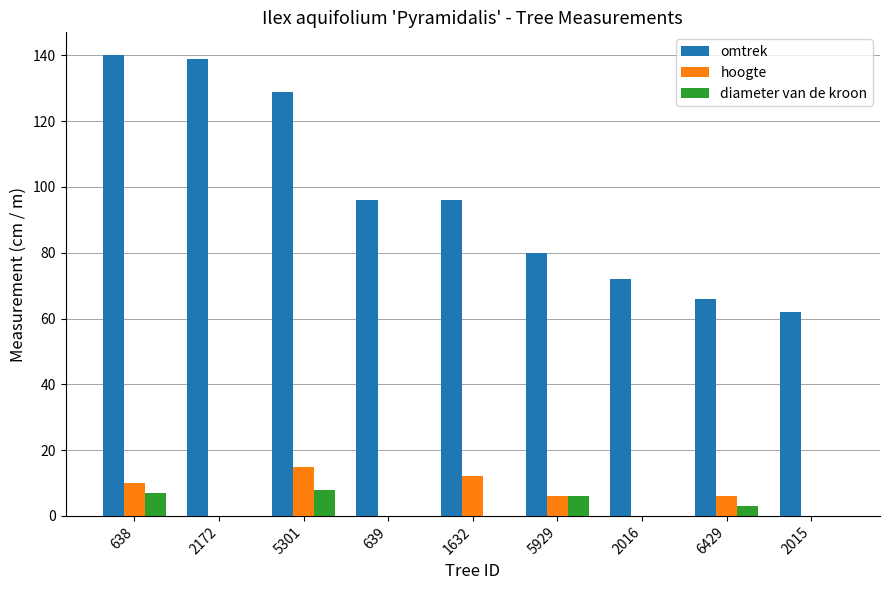

What is the sum of the omtrek values at 5301 and 638?

269